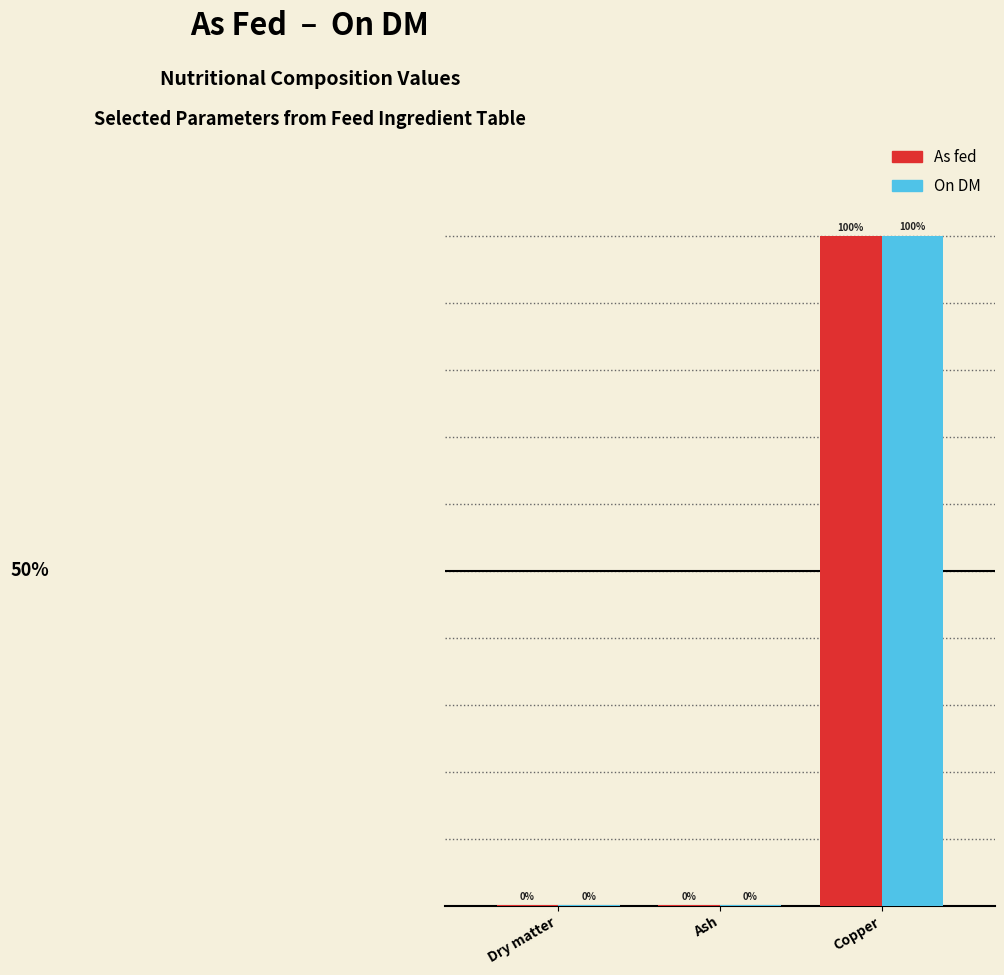

Does the chart contain stacked bars?

No